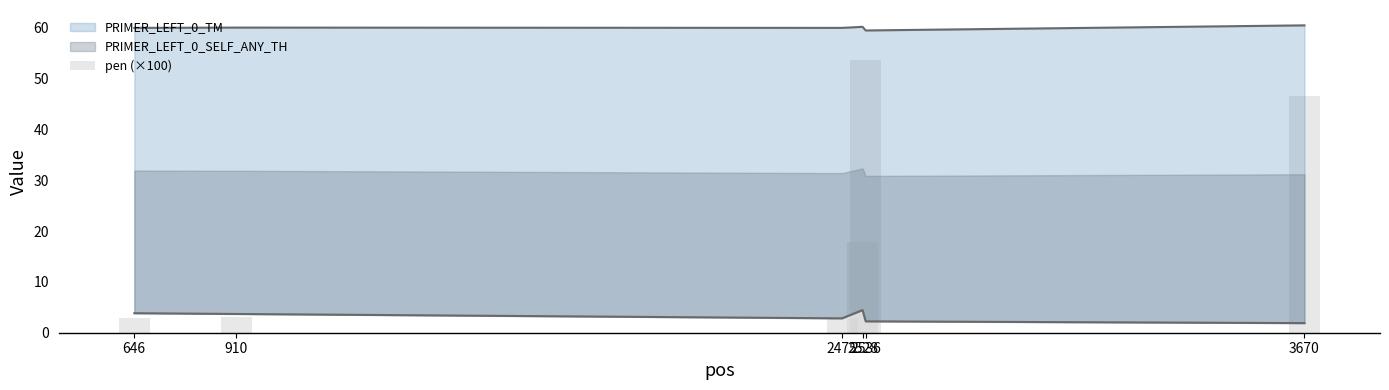

List the labels in order of value, largest first.

2536, 3670, 2528, 910, 646, 2475